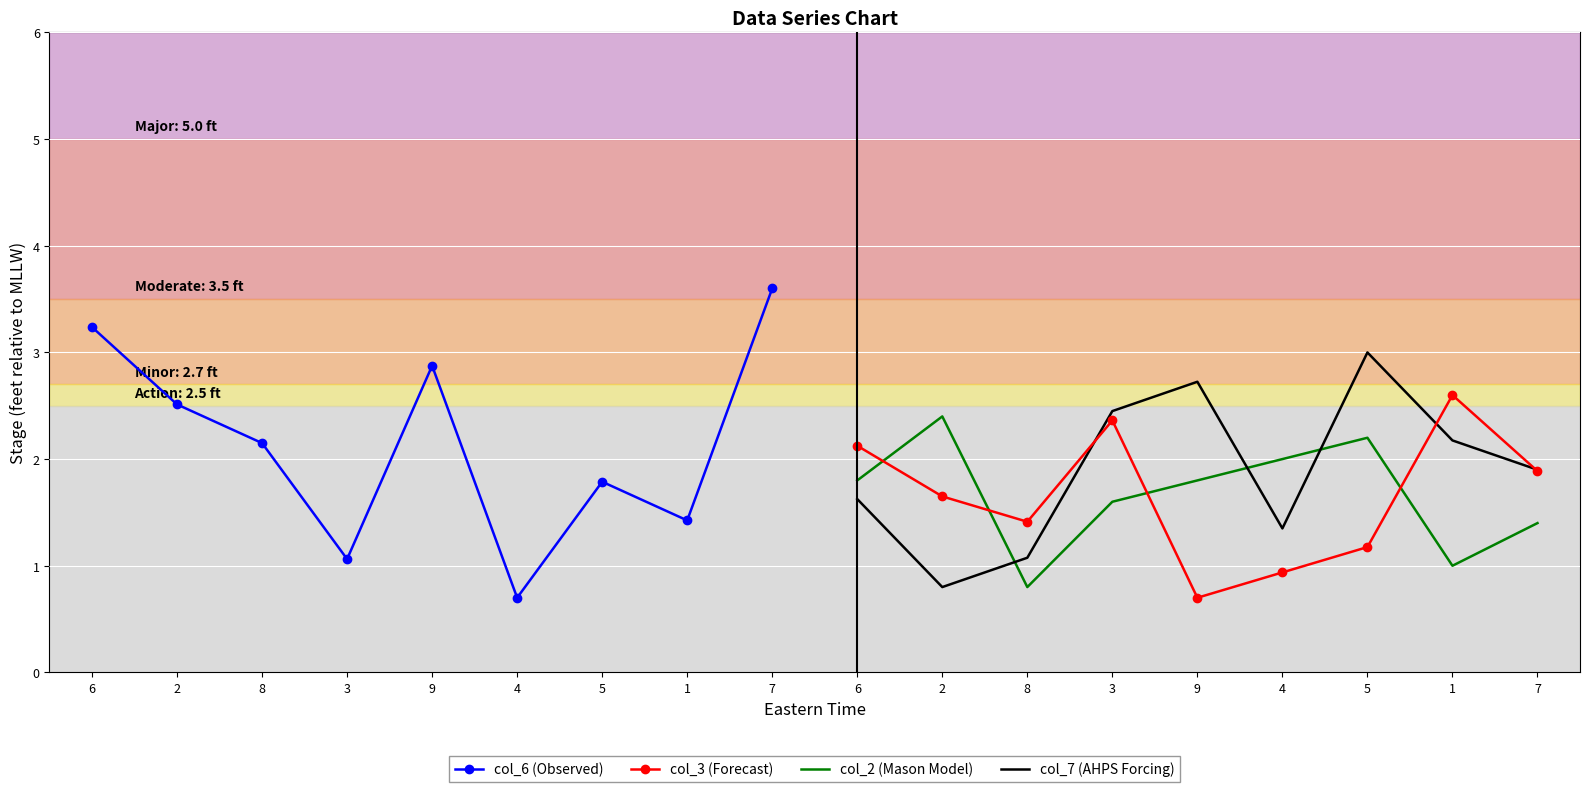

Reading left to right, what are all the values shown in this chart?

col_6 (Observed): 3.2	2.5	2.2	1.1	2.9	0.7	1.8	1.4	3.6
col_3 (Forecast): 2.1	1.6	1.4	2.4	0.7	0.9	1.2	2.6	1.9
col_2 (Mason Model): 1.8	2.4	0.8	1.6	1.8	2.0	2.2	1.0	1.4
col_7 (AHPS Forcing): 1.6	0.8	1.1	2.5	2.7	1.4	3.0	2.2	1.9